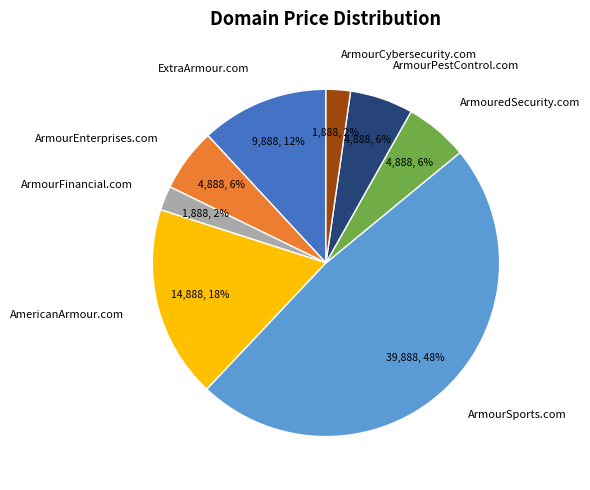

Do ArmourCybersecurity.com and ArmourFinancial.com together represent more than half of the pie?

No